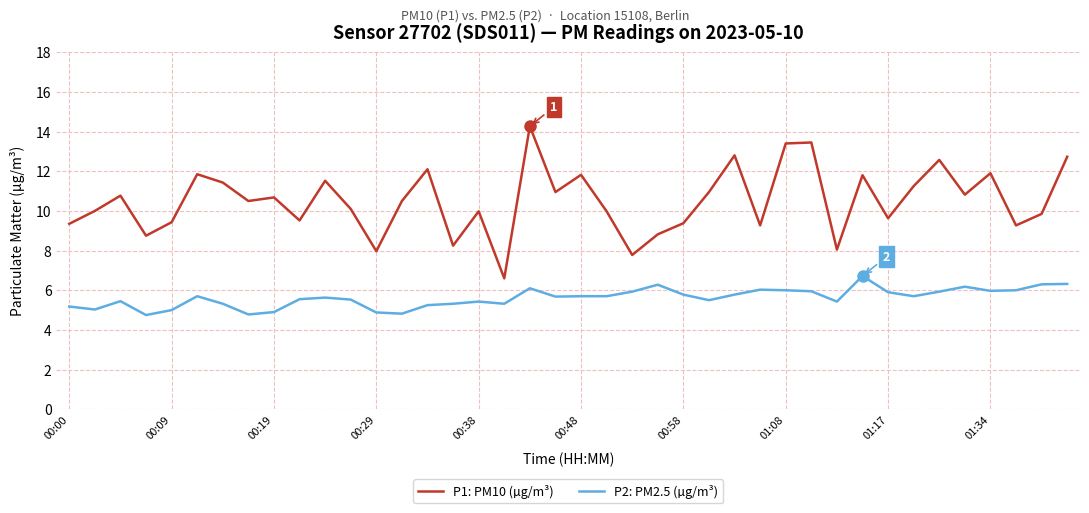

What is the smallest value displayed?

4.8